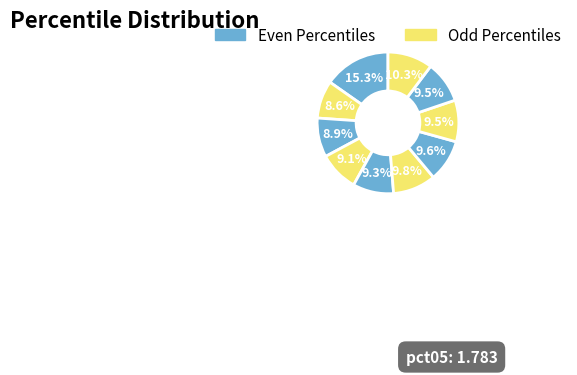

Which slice is the smallest?

pct15